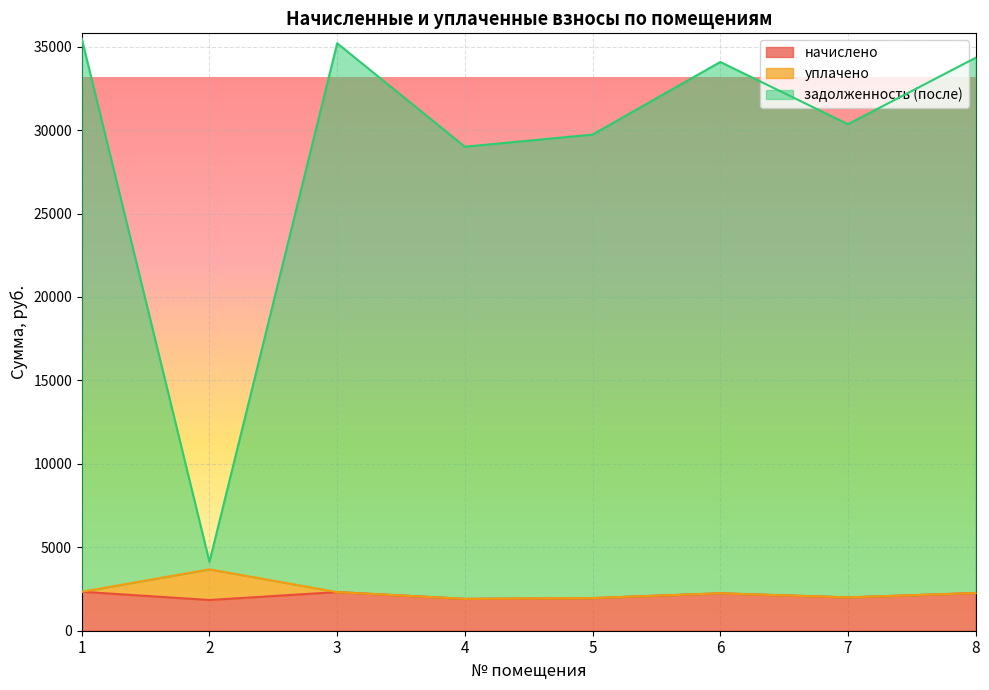

What is the difference between the highest and lowest values at 2?

2283.9